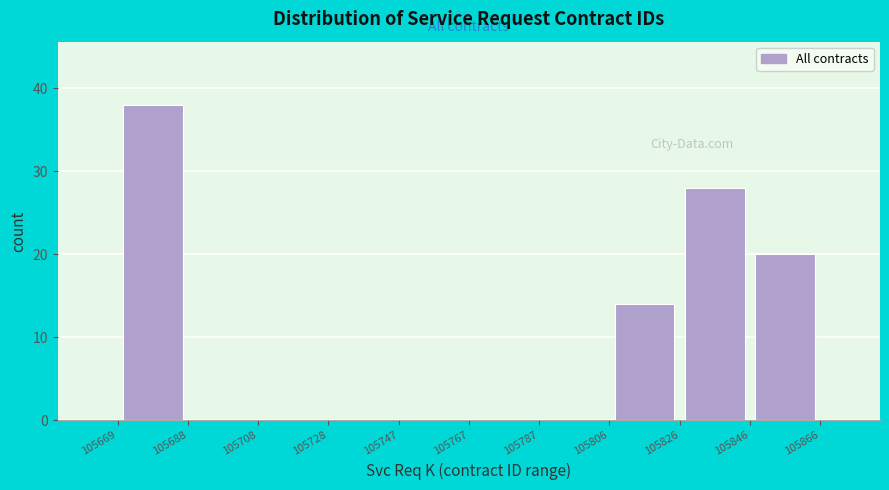

Which range on the x-axis has the tallest bar?

105669 to 105688